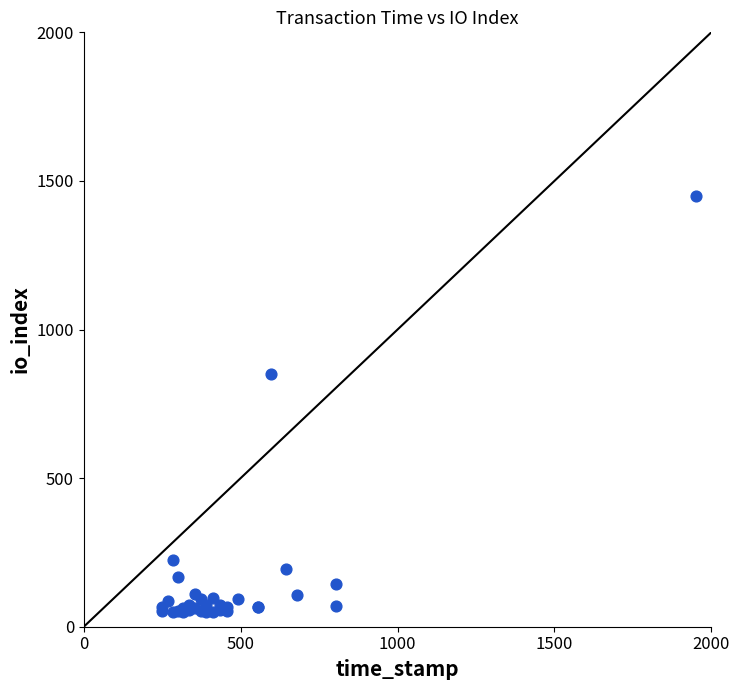

What Y value in the scatter plot is closest to 750?

851.1